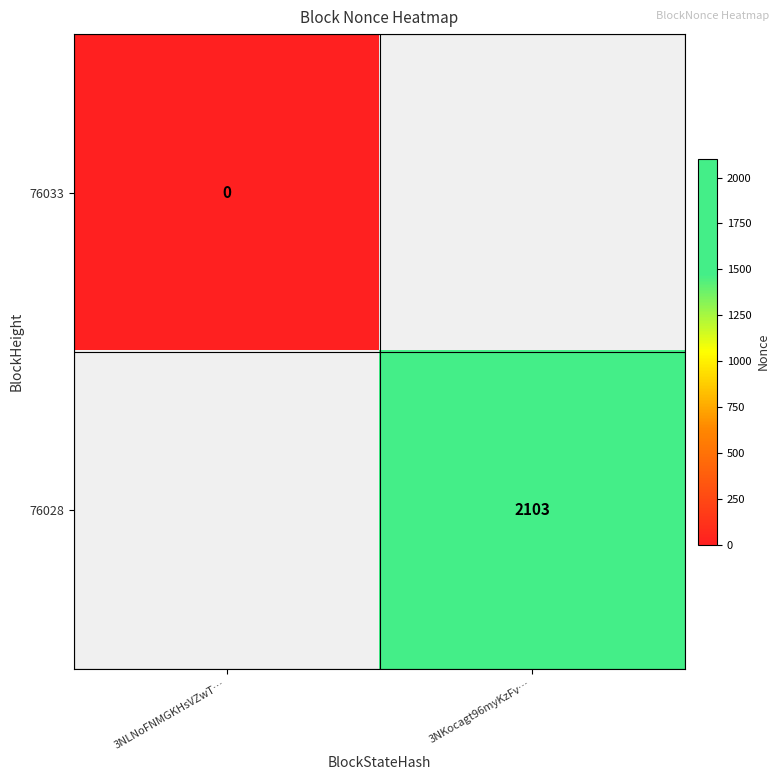

What value does the 76028 series have at 3NKocagt96myKzFv…?

2103.0